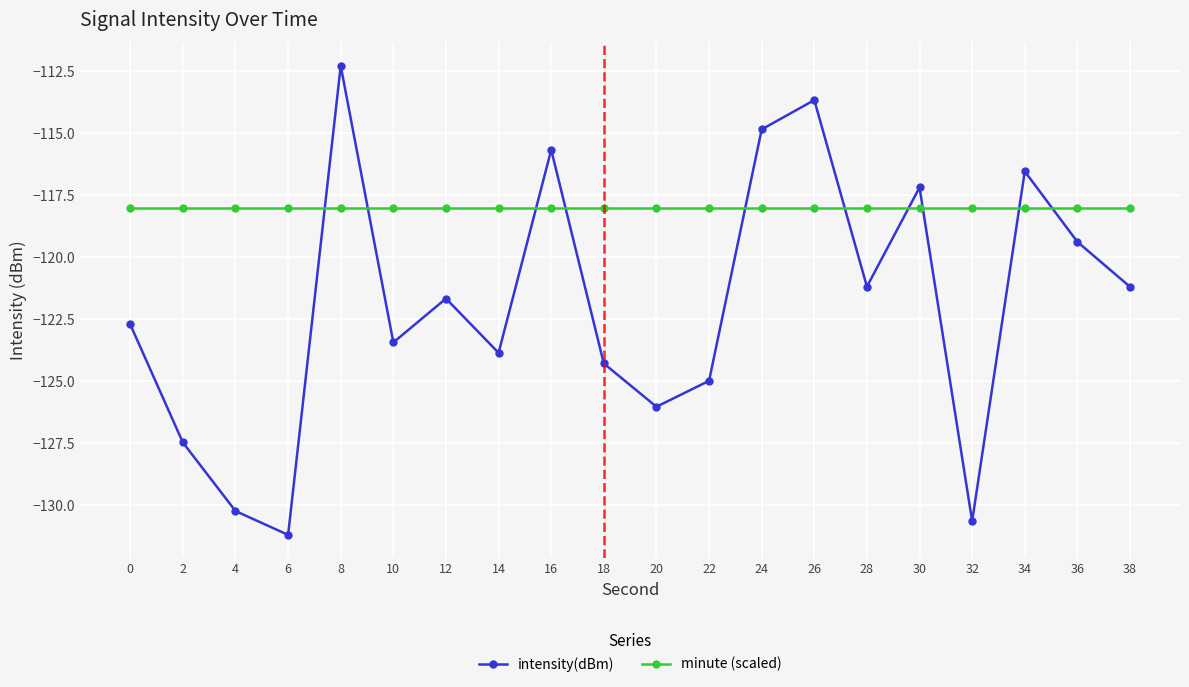

What is the approximate value of intensity(dBm) at 8?

-112.3